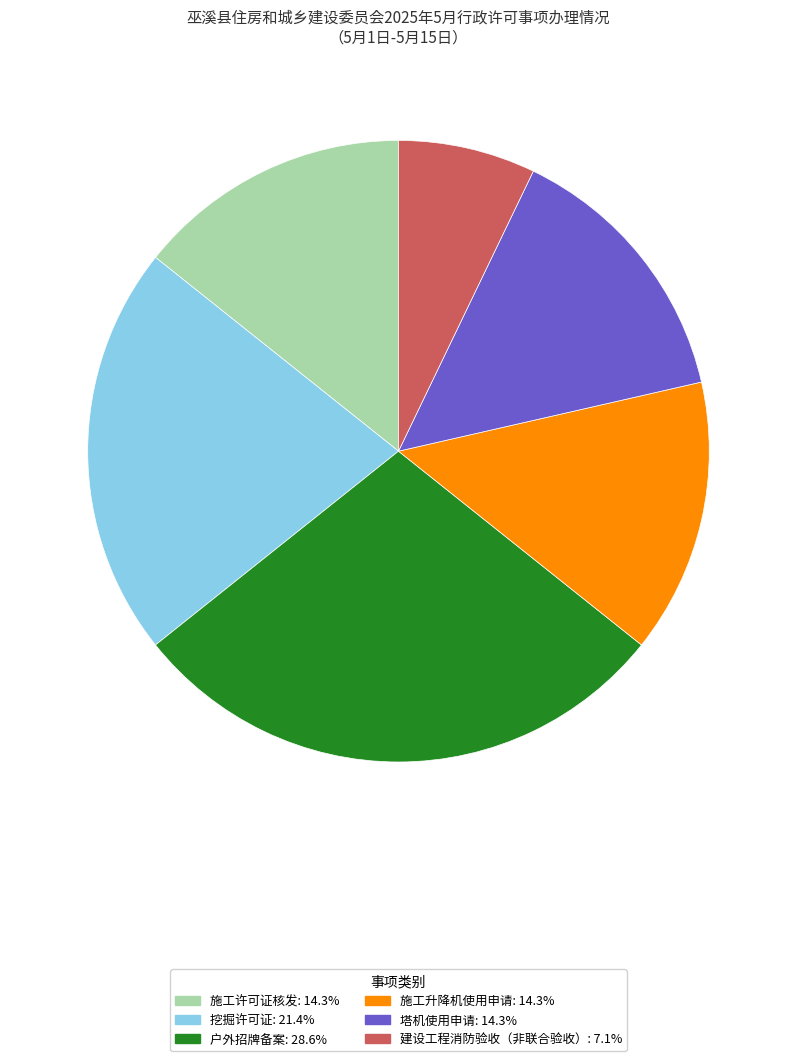

What is the largest slice in the pie chart?

户外招牌备案